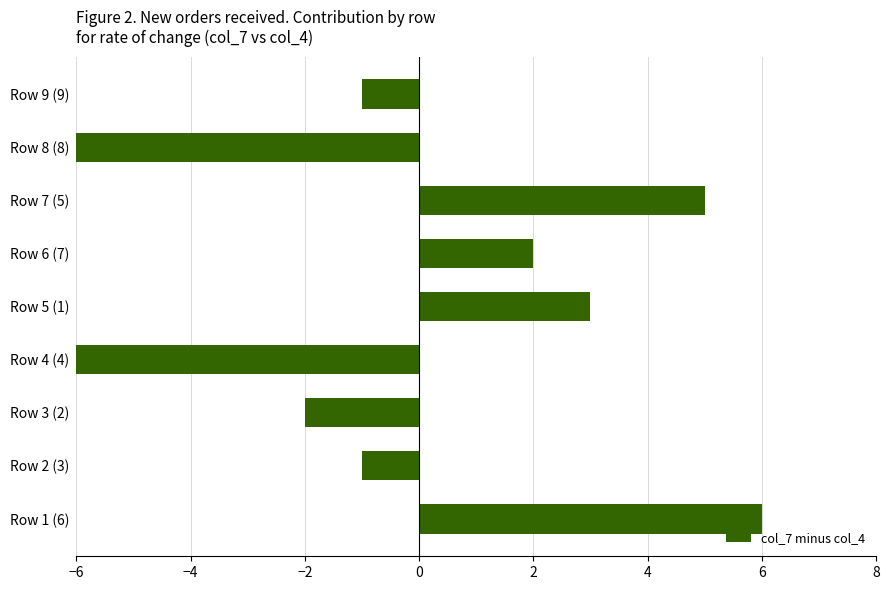

How many positive values are there?

4